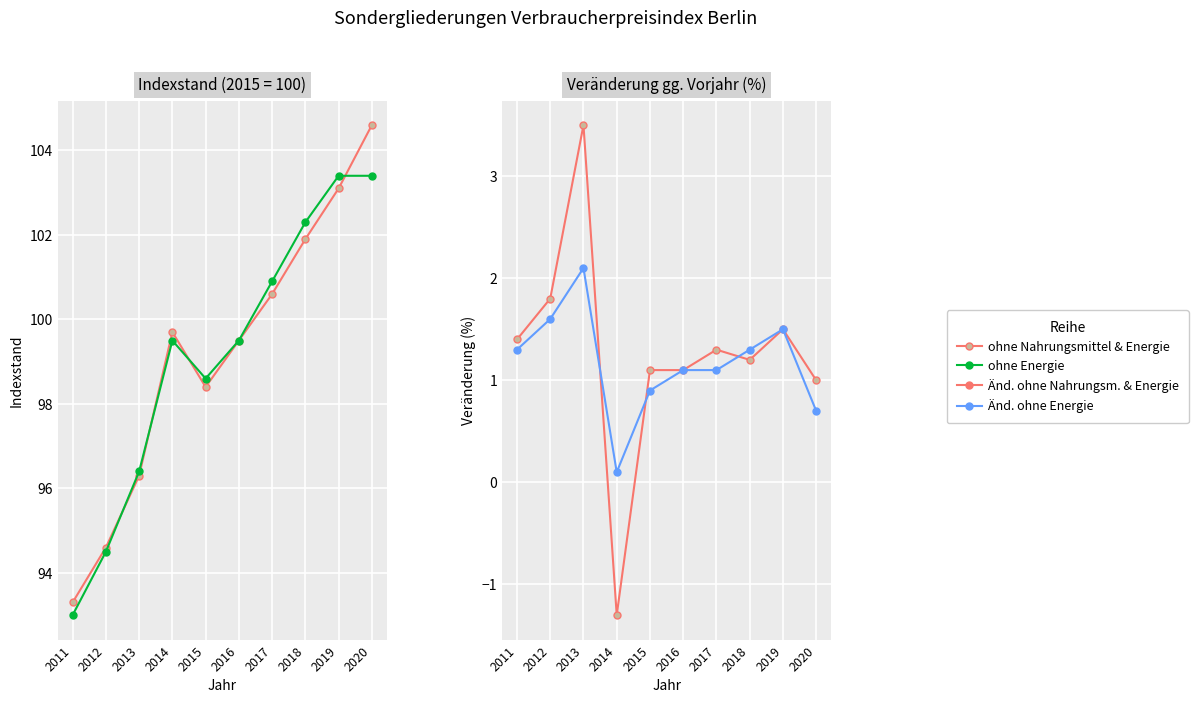

What is the smallest value displayed?

-1.3